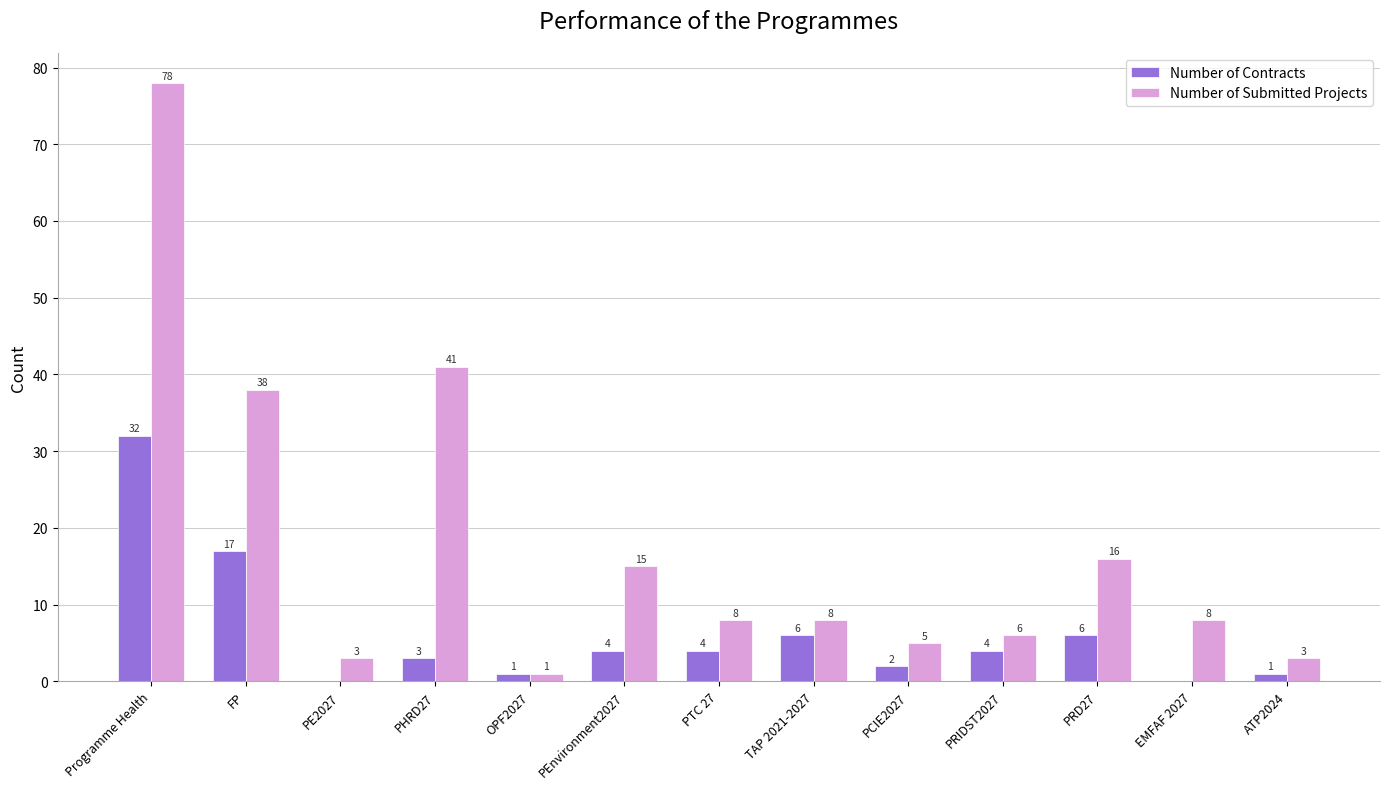

What are all the series names shown in the legend?

Number of Contracts, Number of Submitted Projects